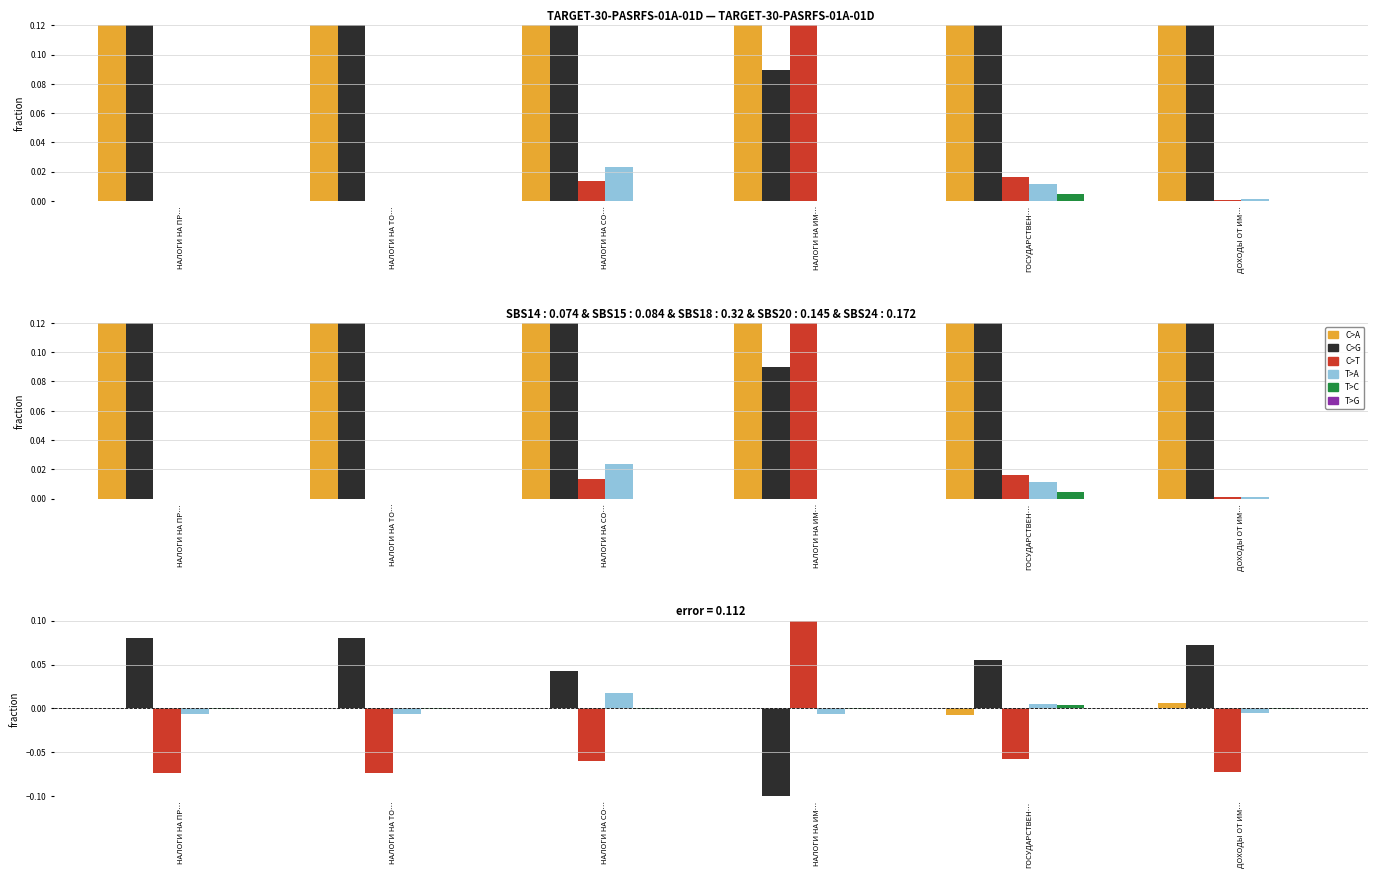

Where does the C>A series first go above 0?

НАЛОГИ НА ПР…